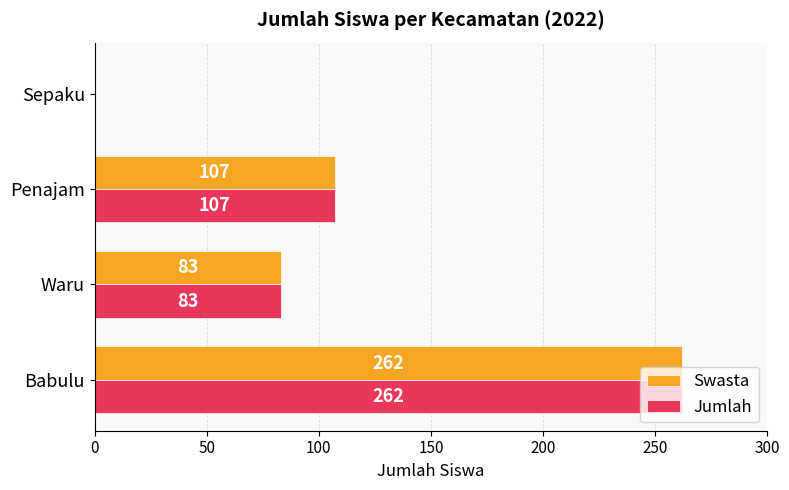

Is the value of Jumlah at Waru greater than the value of Swasta at Penajam?

No